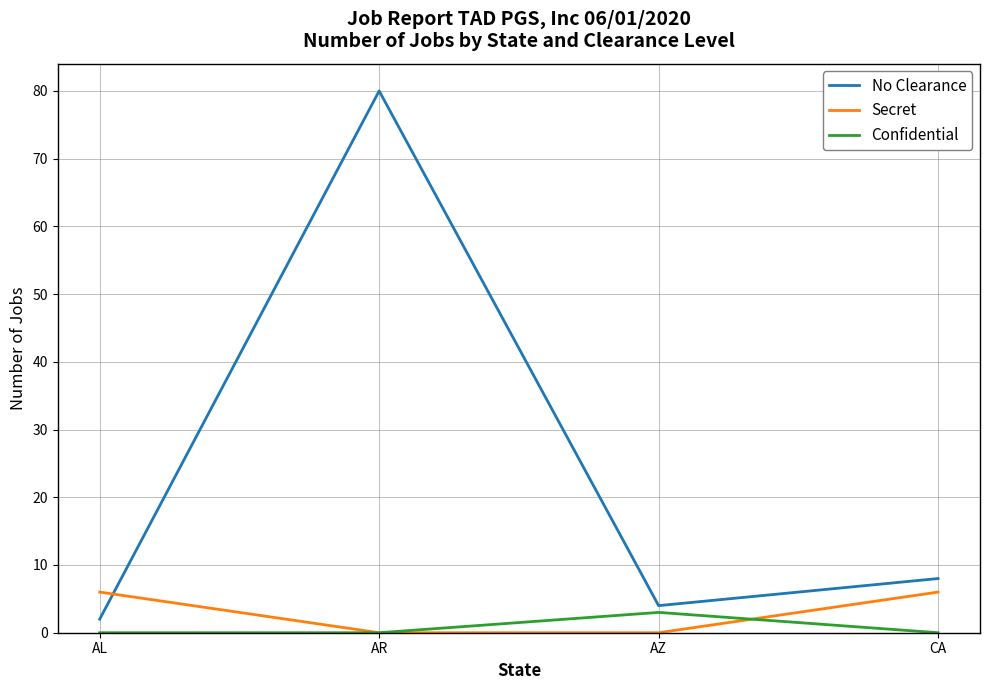

Reading left to right, extract all data points from this chart.

No Clearance: 2	80	4	8
Secret: 6	0	0	6
Confidential: 0	0	3	0